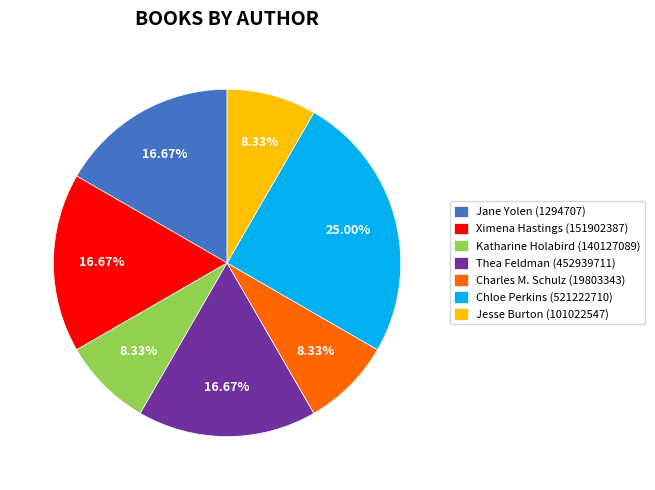

Which has a higher value, Jane Yolen (1294707) or Katharine Holabird (140127089)?

Jane Yolen (1294707)